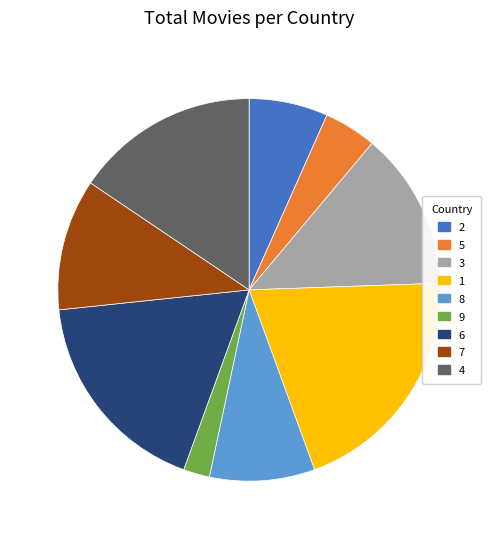

The 9 slice represents 2% of the pie. True or false?

True